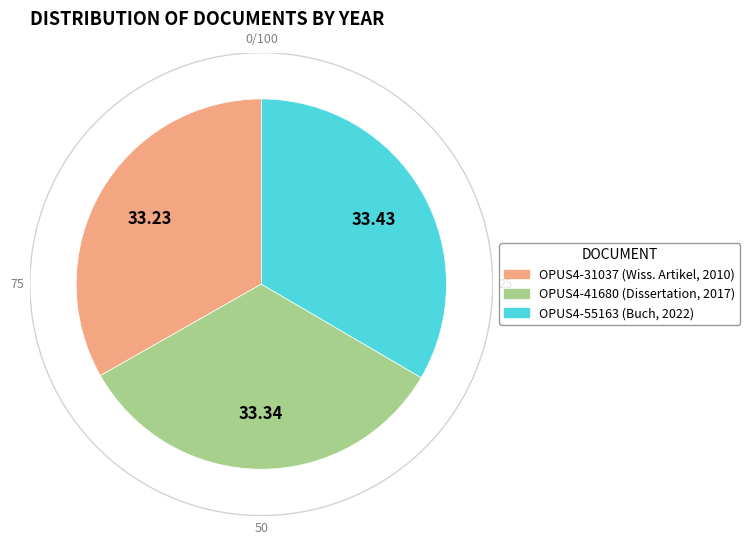

The OPUS4-55163
(2022) slice represents 28% of the pie. True or false?

False